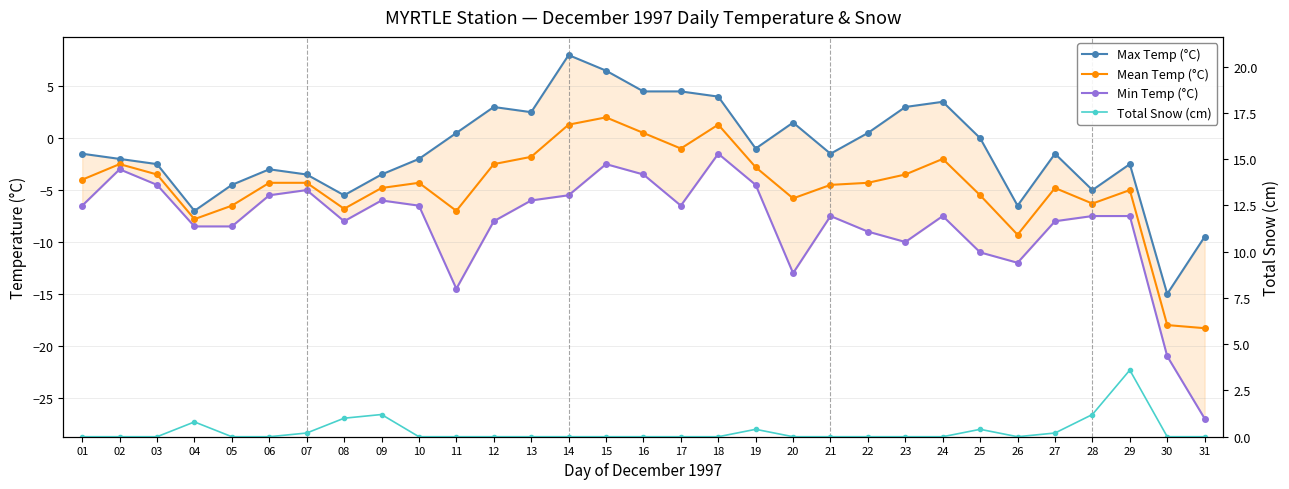

At which category does Mean Temp (°C) reach its first local peak?

02